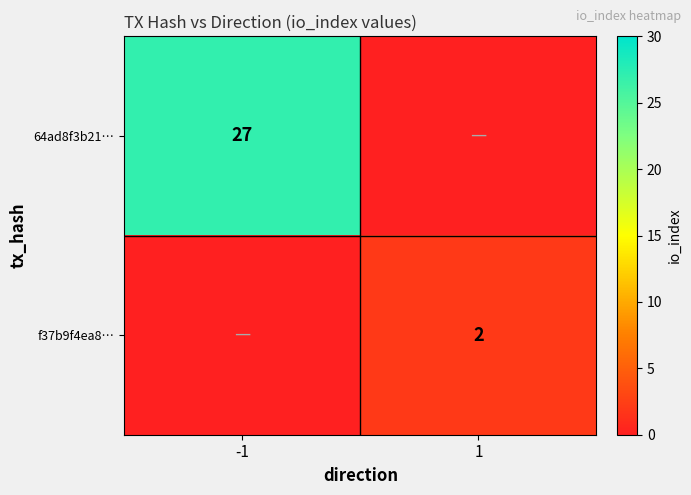

True or false: f37b9f4ea8… has a value of 3 at 1.

False